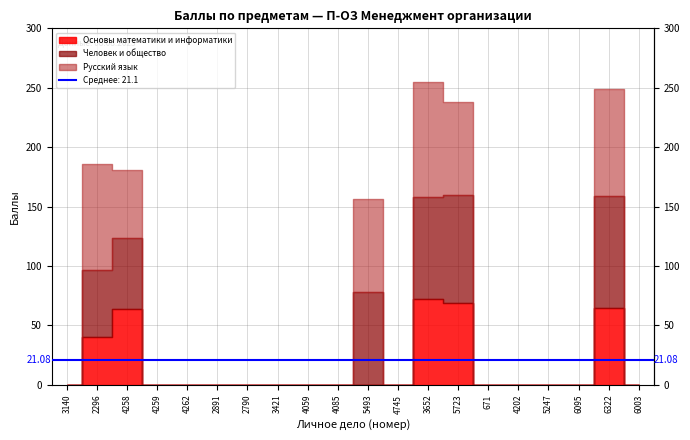

Reading left to right, list all the values displayed in this chart.

Основы математики и информатики: 3140=0	2296=40	4258=64	4259=0	4262=0	2891=0	2790=0	3421=0	4059=0	4085=0	5493=0	4745=0	3652=72	5723=69	671=0	4202=0	5247=0	6095=0	6322=65	6003=0
Человек и общество: 3140=0	2296=57	4258=60	4259=0	4262=0	2891=0	2790=0	3421=0	4059=0	4085=0	5493=78	4745=0	3652=86	5723=91	671=0	4202=0	5247=0	6095=0	6322=94	6003=0
Русский язык: 3140=0	2296=89	4258=57	4259=0	4262=0	2891=0	2790=0	3421=0	4059=0	4085=0	5493=78	4745=0	3652=97	5723=78	671=0	4202=0	5247=0	6095=0	6322=90	6003=0